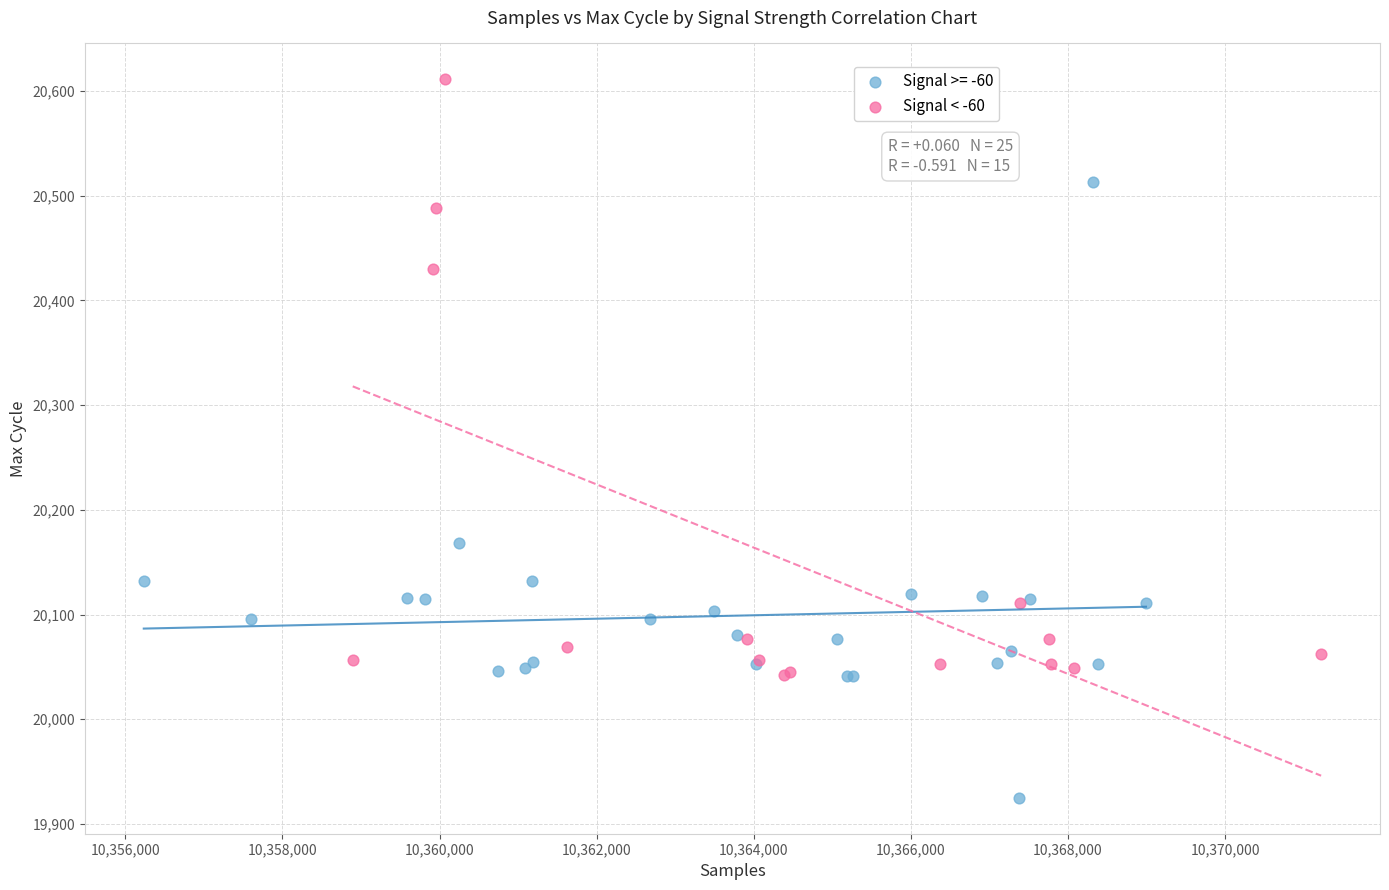

Which series reaches the maximum Y coordinate?

Signal < -60